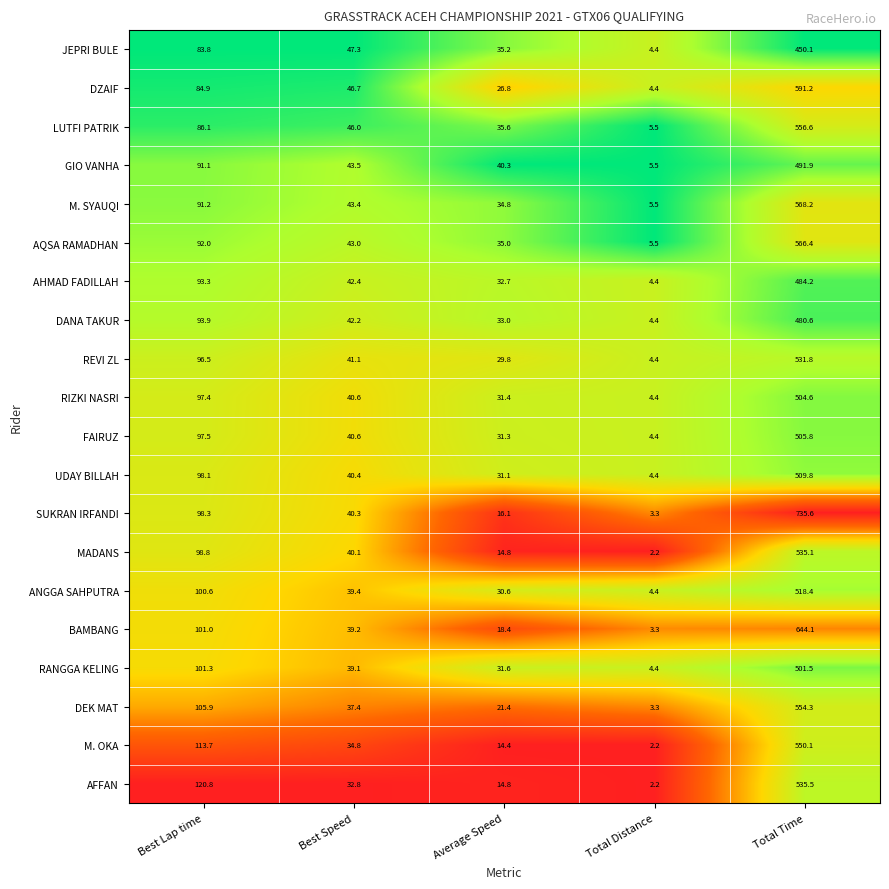

The FAIRUZ series shows 31.3 at Average Speed. True or false?

True